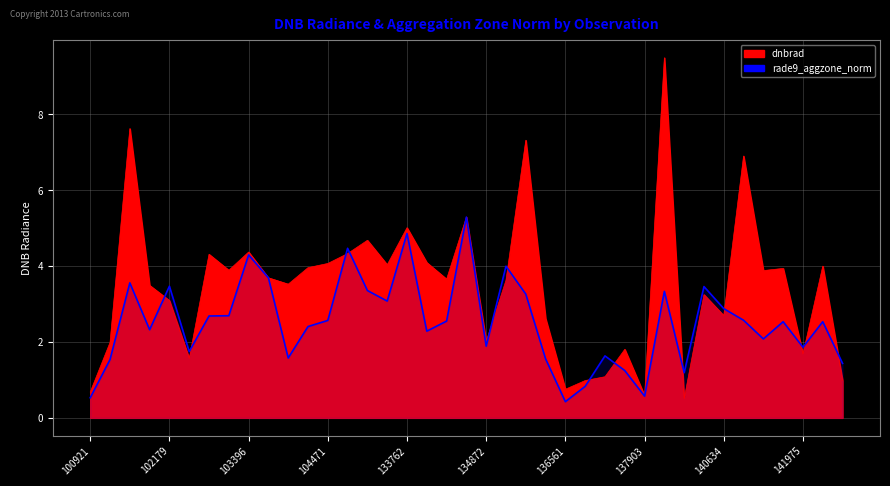

What value does the data have at 136561?

0.4